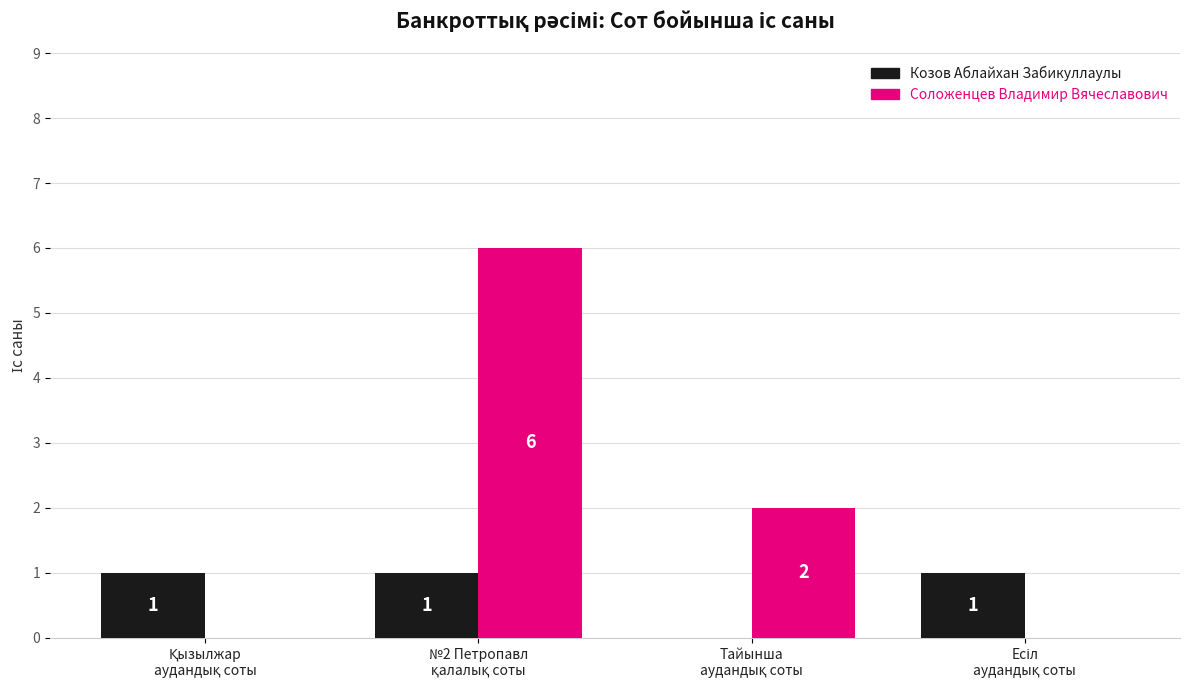

Count the Соложенцев Владимир Вячеславович values in the range 0 to 6.

4